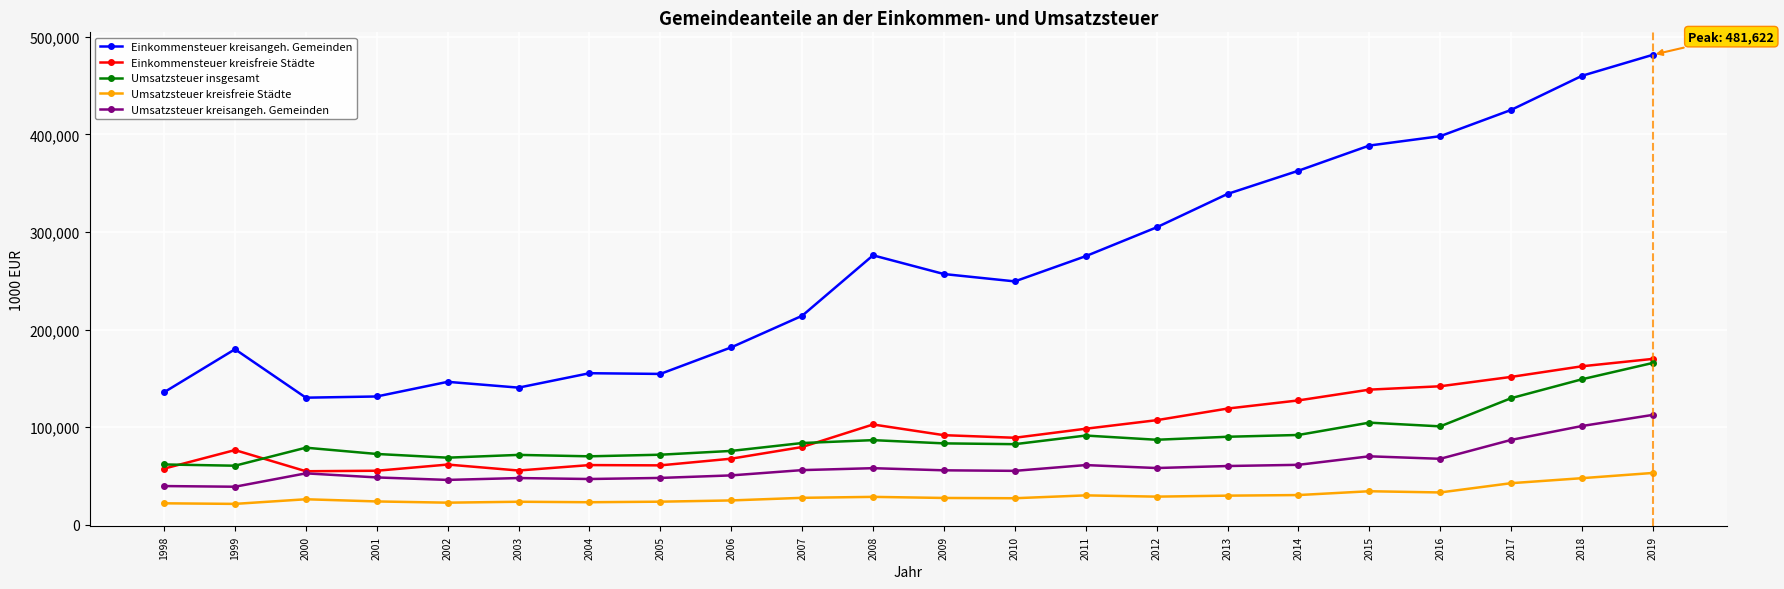

True or false: Umsatzsteuer kreisangeh. Gemeinden and Umsatzsteuer insgesamt intersect in this chart.

False